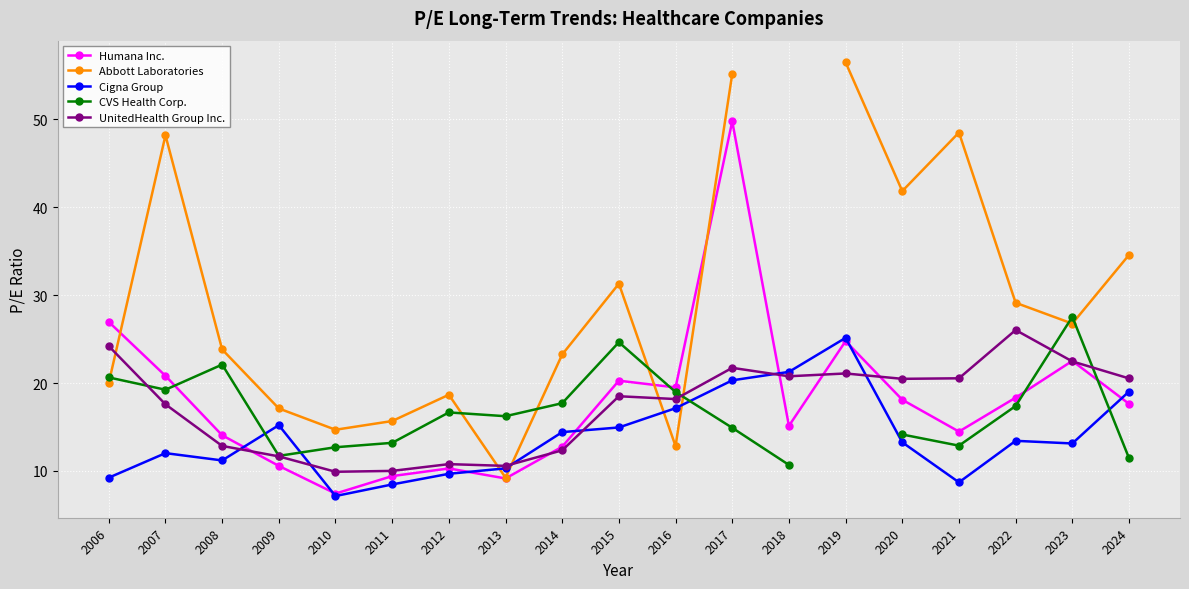

At which label is UnitedHealth Group Inc. closest to 17?

2007